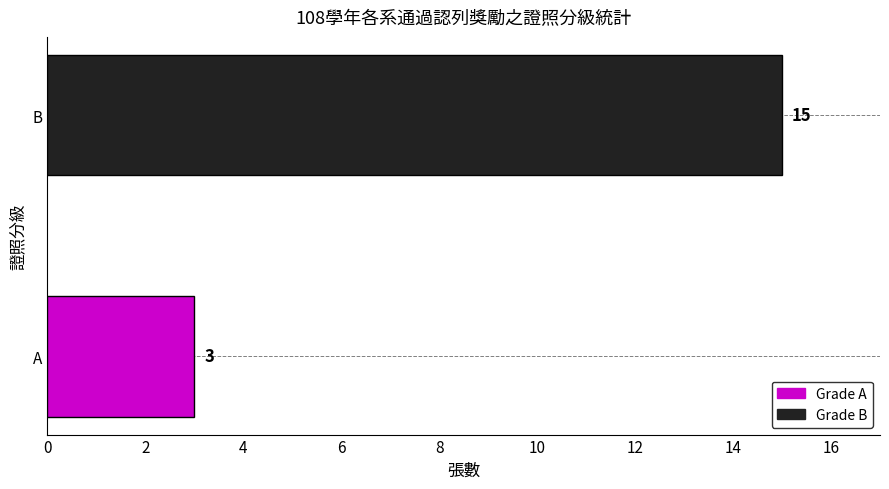

How many distinct data groups are displayed?

1